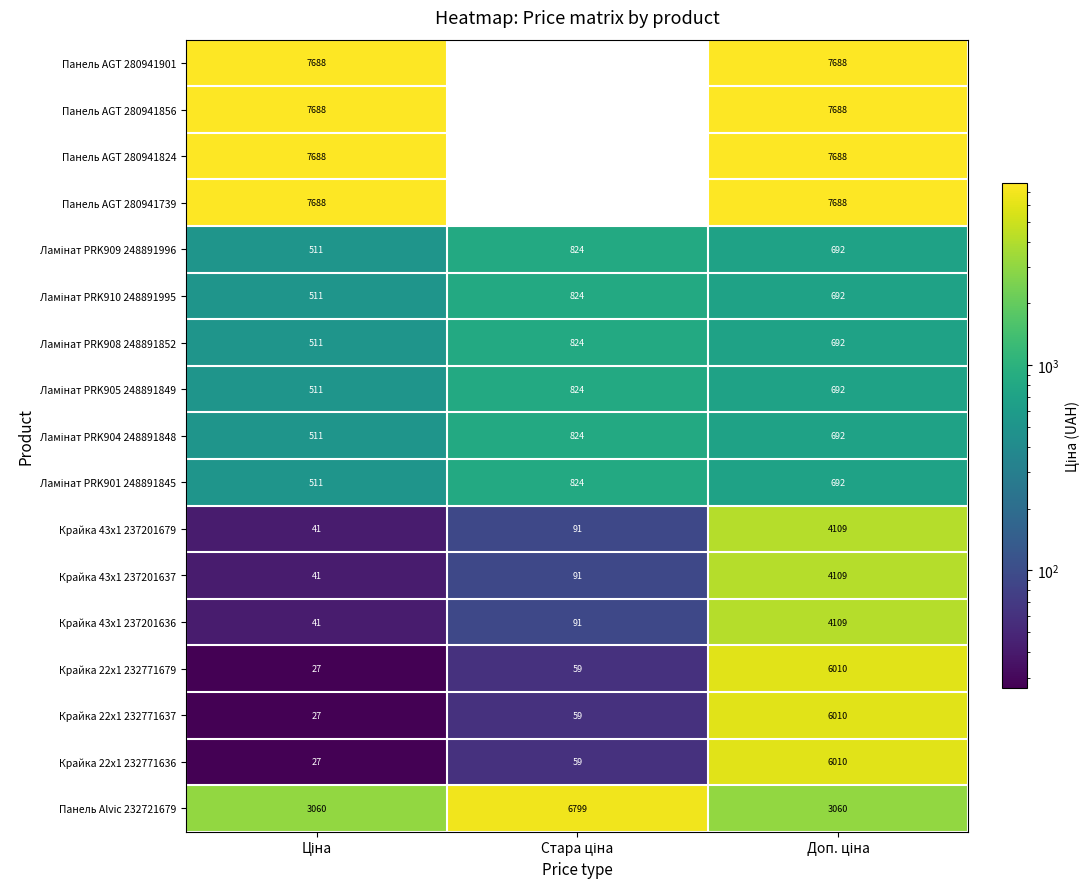

At which category does the chart reach its peak across all series?

Ціна